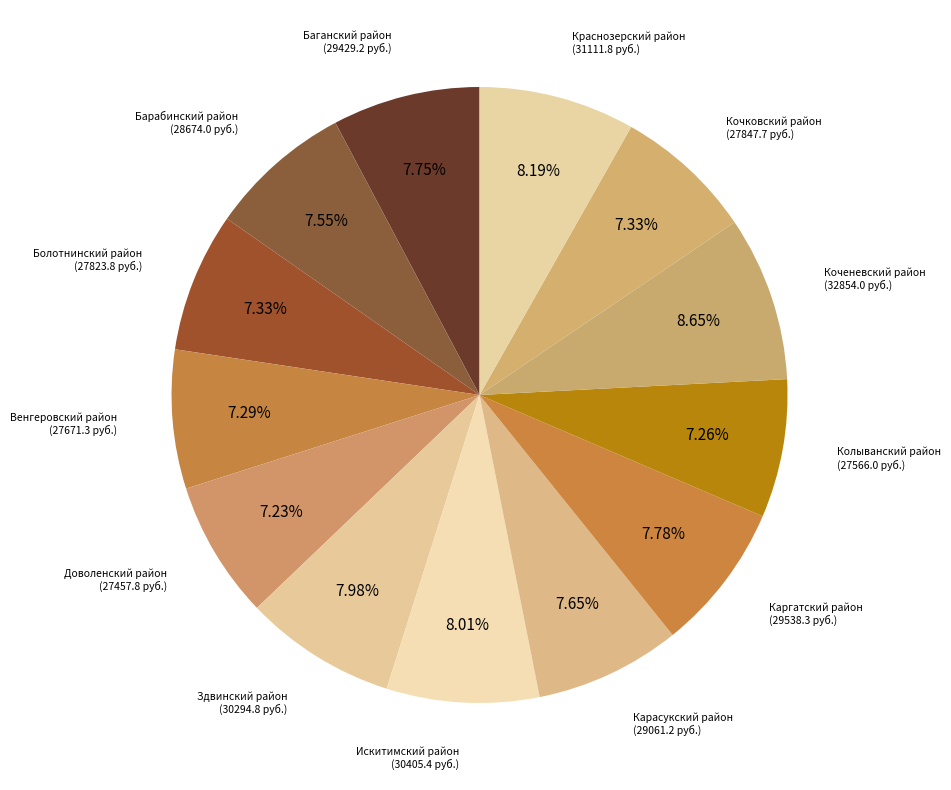

Count the number of slices in the pie.

13